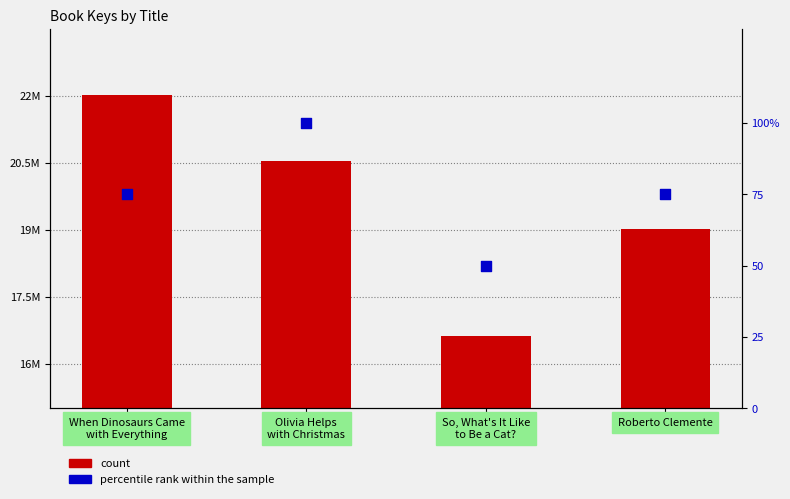

Which series has the widest spread of Y values?

count